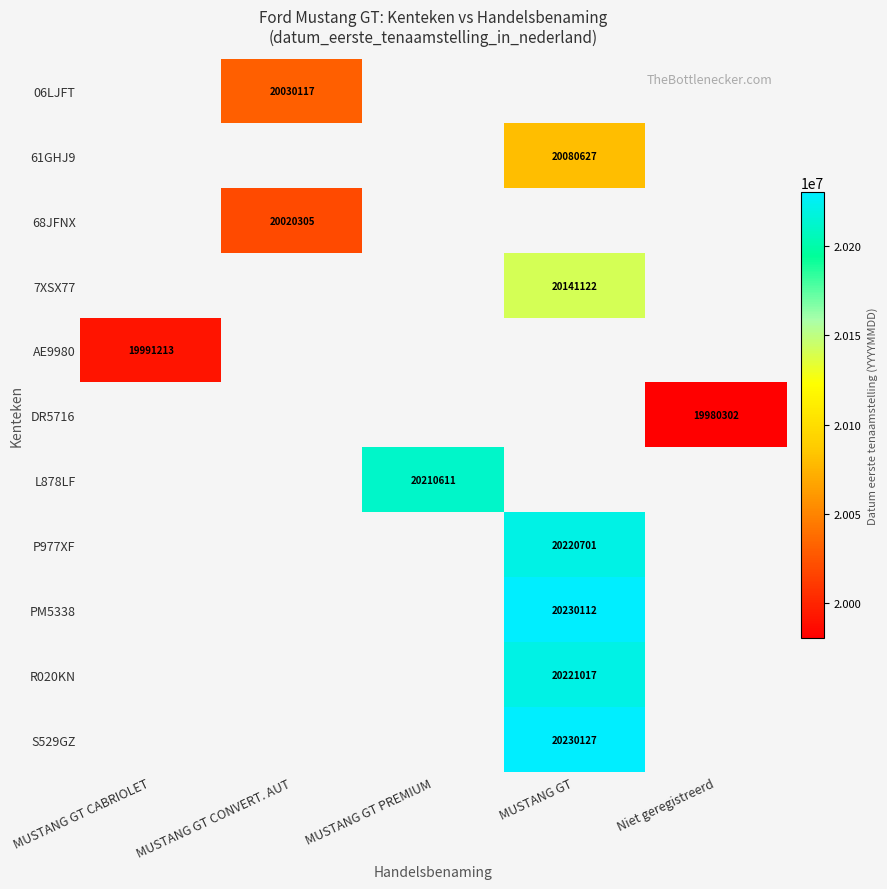

Is it true that 68JFNX equals 11443833 at MUSTANG GT CONVERT. AUT?

False